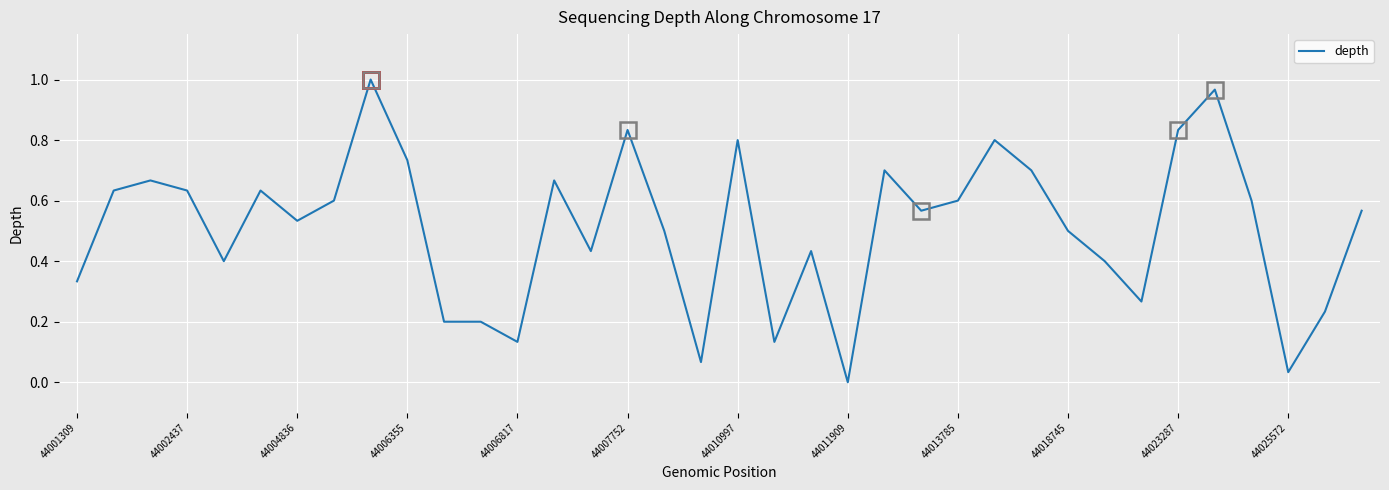

Does the chart display data point markers on the line(s)?

No